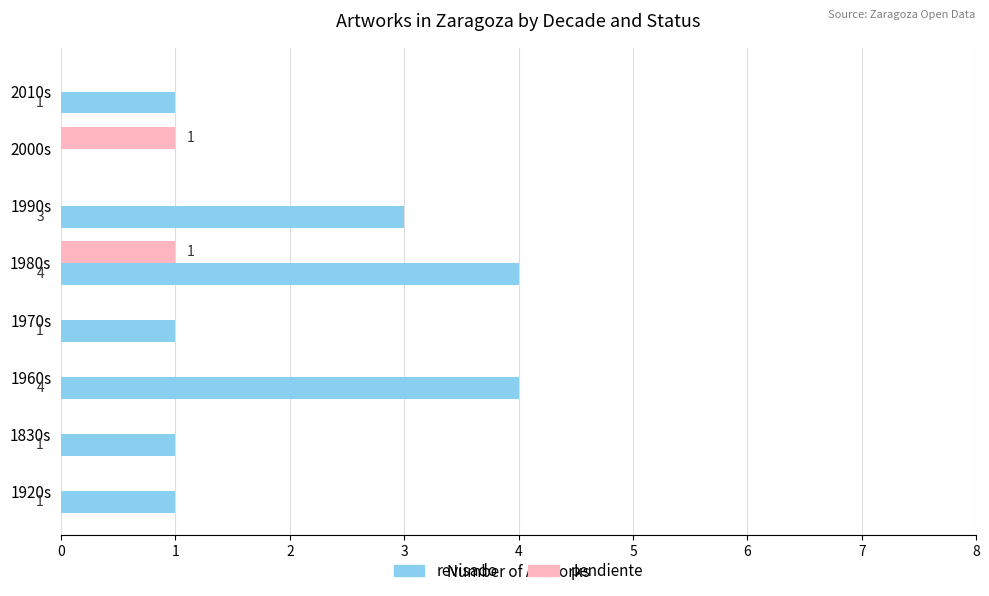

True or false: pendiente has a value of 1 at 2000s.

True